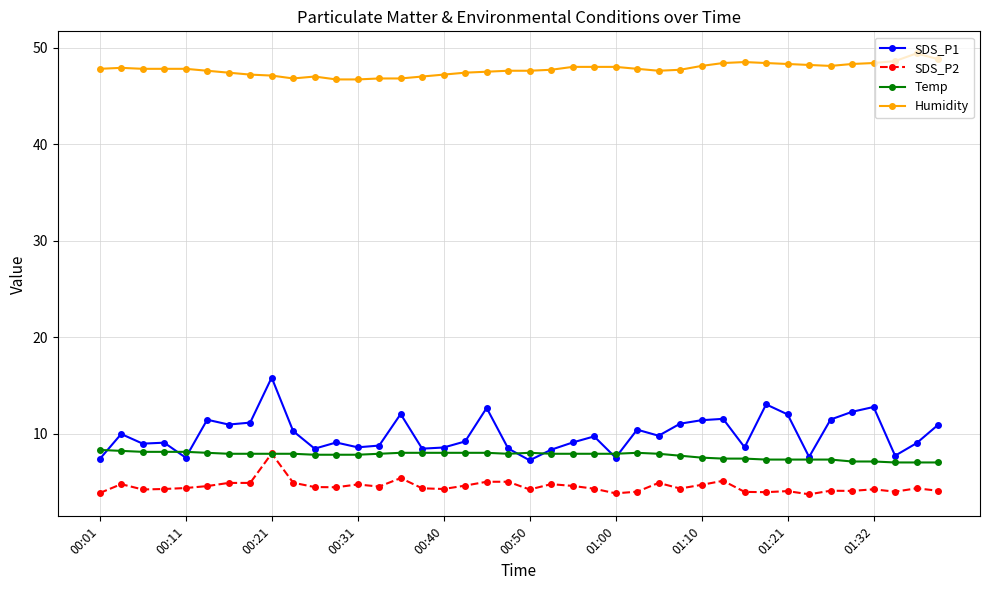

True or false: Humidity and SDS_P2 intersect in this chart.

False